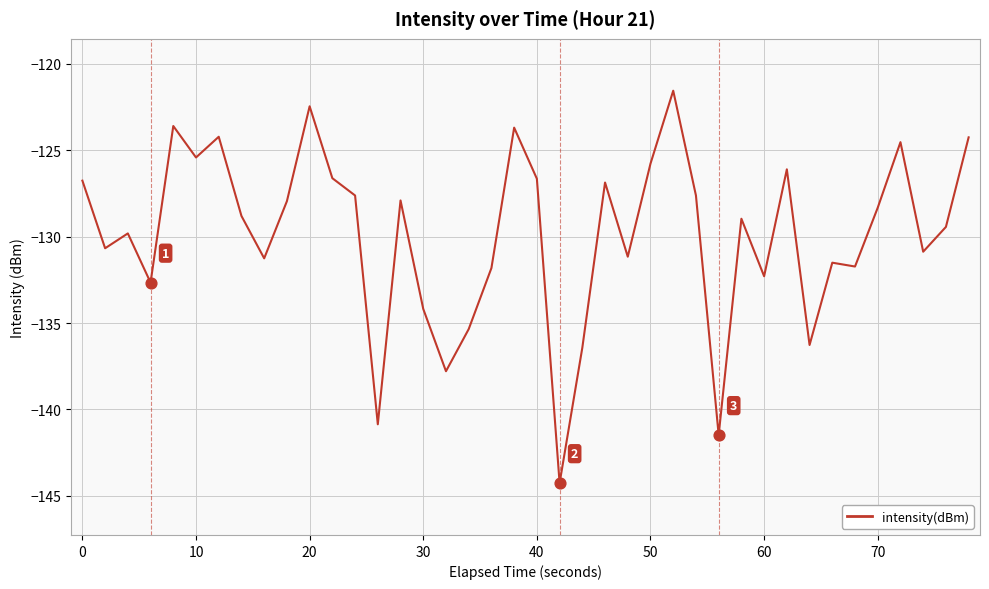

What is the minimum value shown in the chart?

-144.3